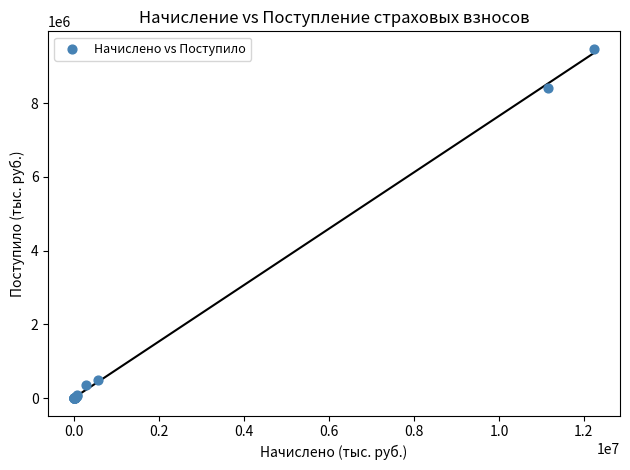

What Y value in the scatter plot is closest to 4736363?

8411063